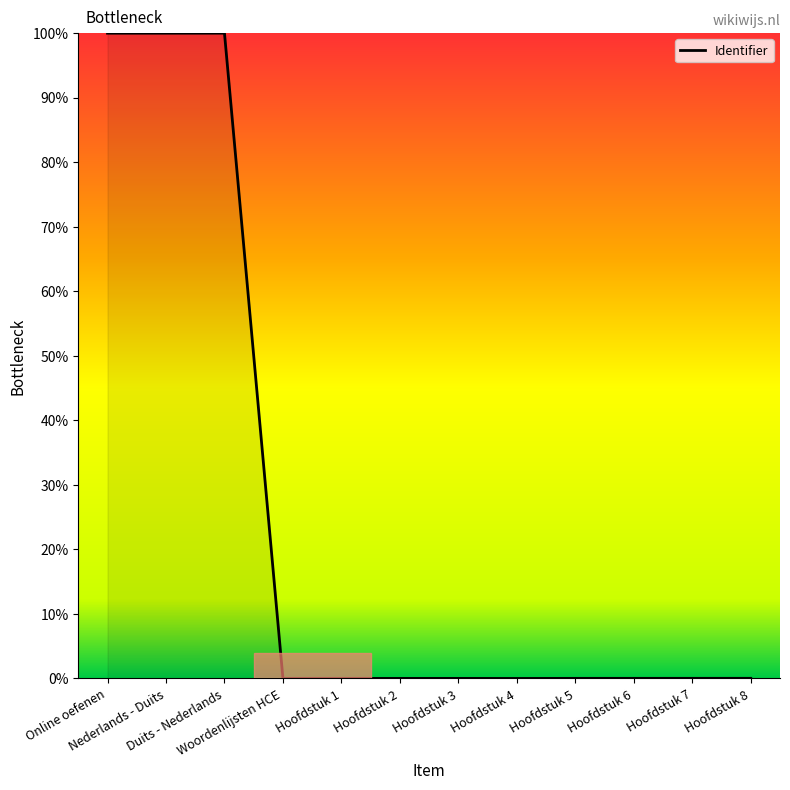

What is the maximum value shown in the chart?

100.0